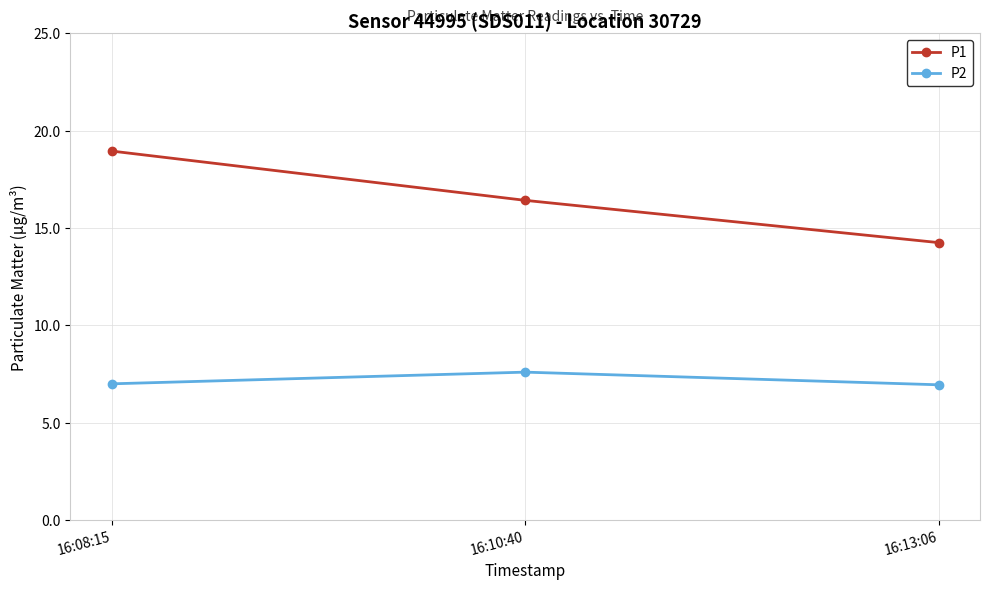

List the labels in order of P1 value, smallest first.

16:13:06, 16:10:40, 16:08:15